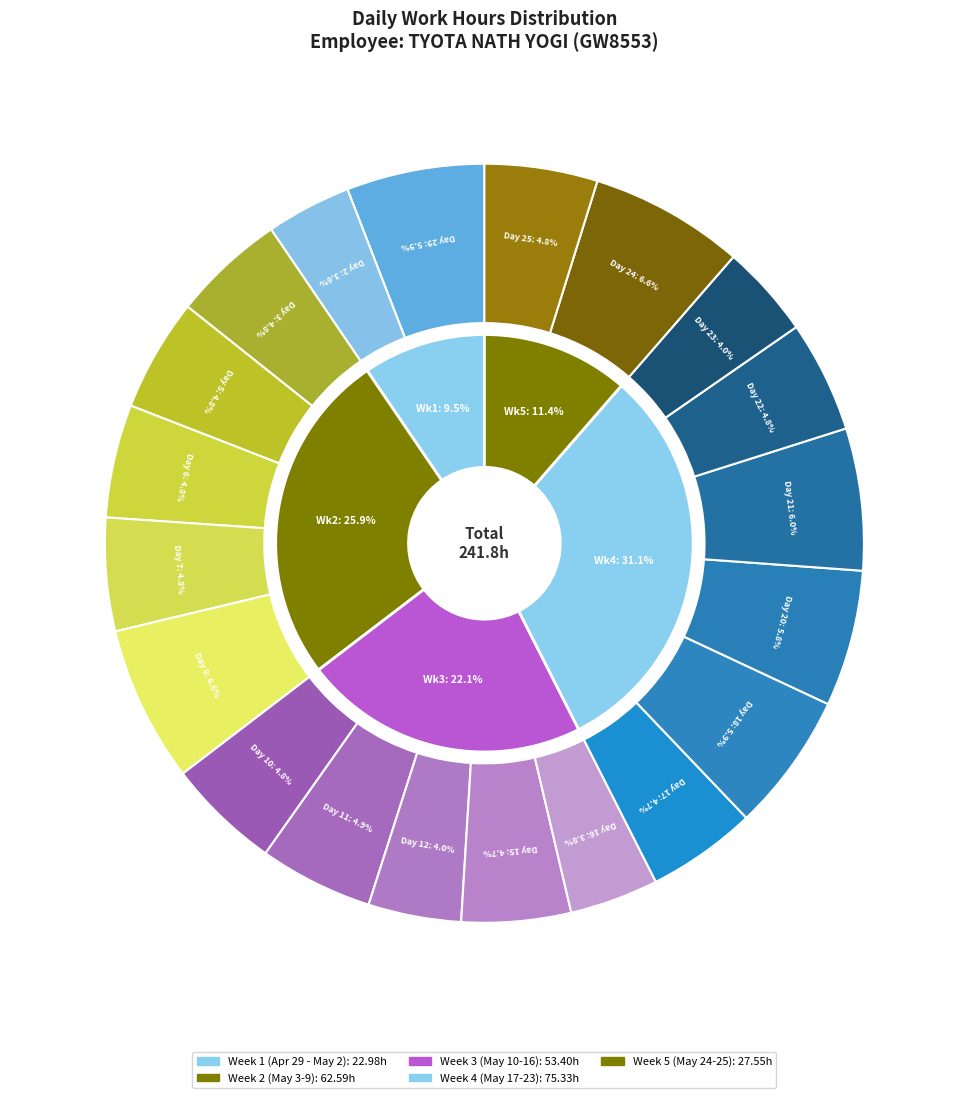

What percentage is NOT represented by 2-Sun?

96.4%